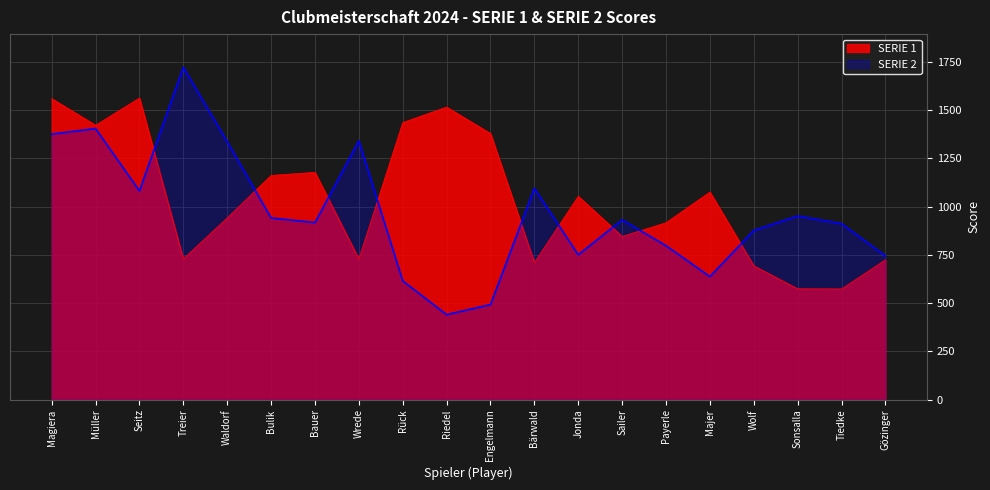

Rank the categories by SERIE 1 value from lowest to highest.

Tiedke, Sonsalla, Wolf, Bärwald, Gözinger, Treier, Wrede, Sailer, Payerle, Waldorf, Jonda, Majer, Bulik, Bauer, Engelmann, Müller, Rück, Riedel, Magiera, Seitz